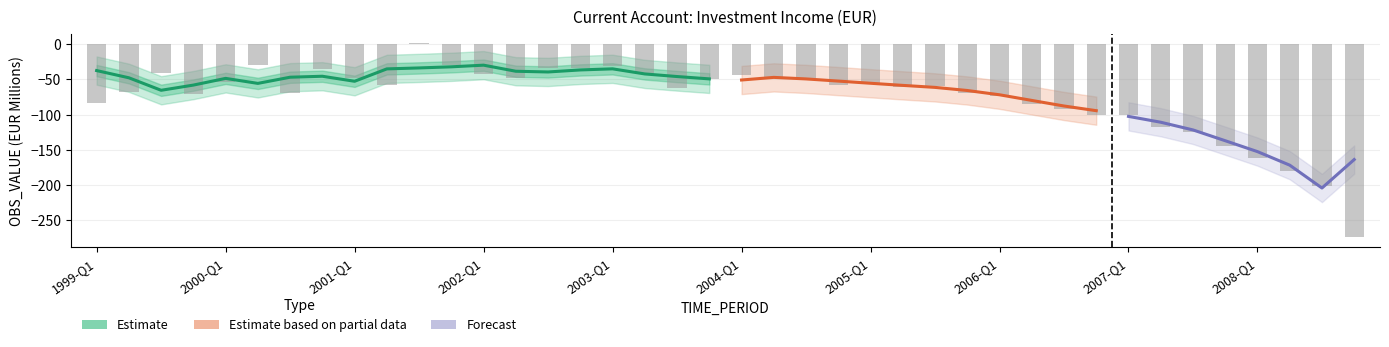

The chart shows a value of -83.3 at 1999-Q1. True or false?

True